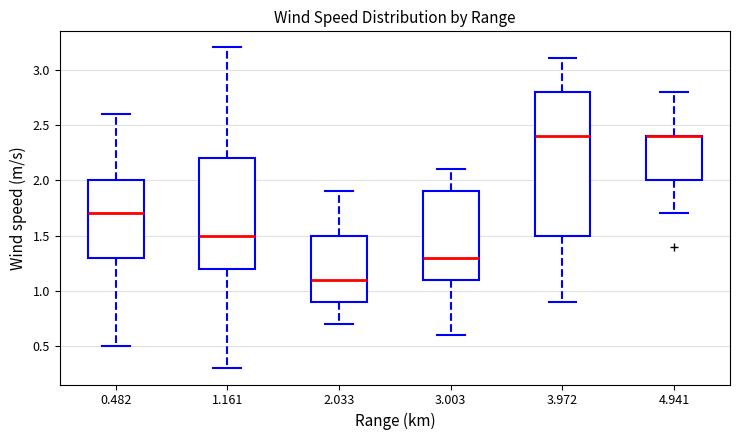

Comparing the boxes themselves (not the whiskers), which one is the tallest?

3.972